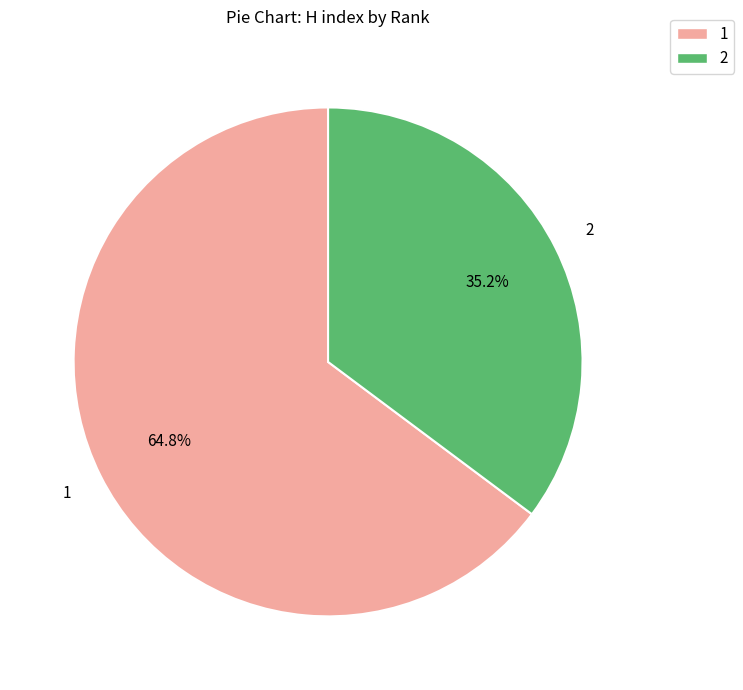

Rank the categories by value from lowest to highest.

2, 1